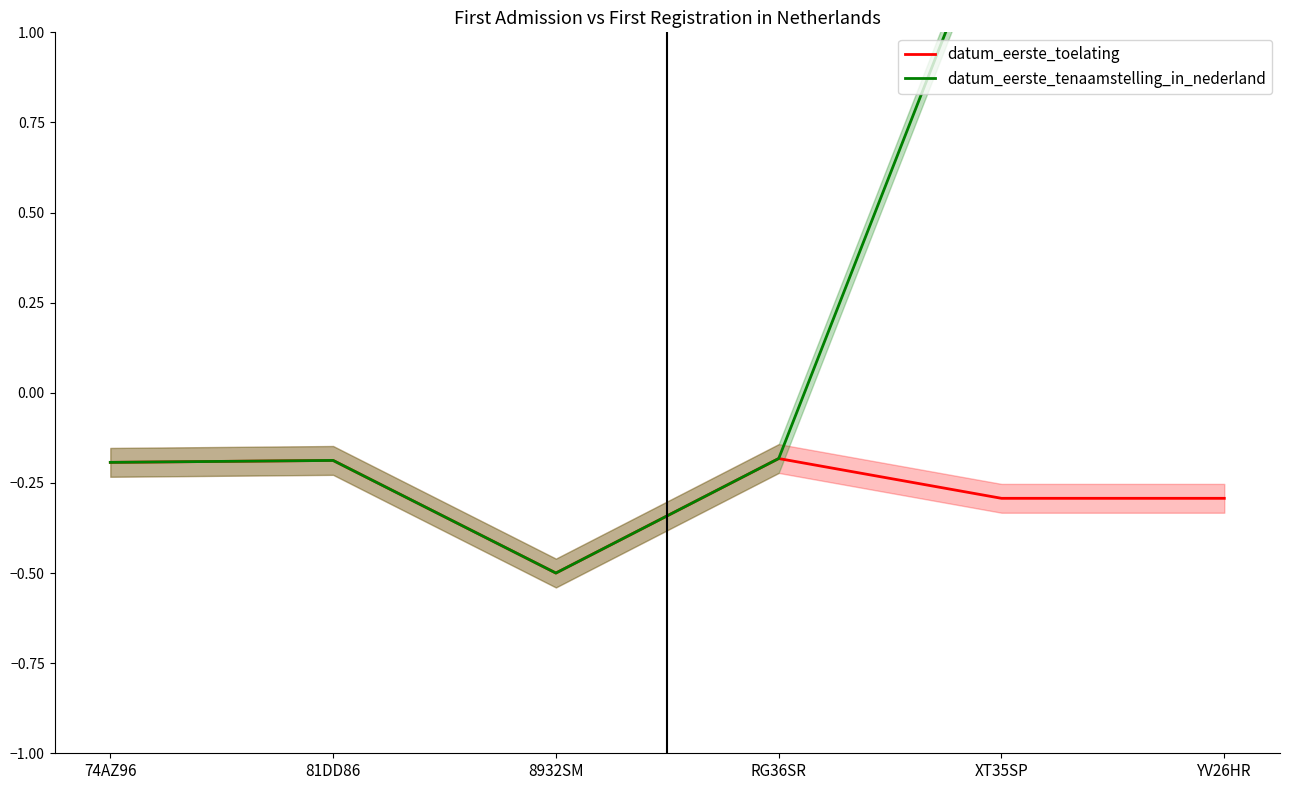

Reading left to right, transcribe all the data shown in this chart.

datum_eerste_toelating: -0.2	-0.2	-0.5	-0.2	-0.3	-0.3
datum_eerste_tenaamstelling_in_nederland: -0.2	-0.2	-0.5	-0.2	1.4	1.5